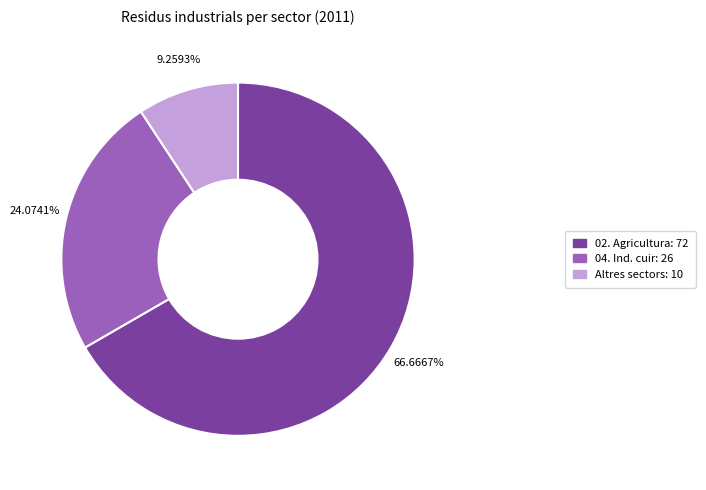

Count the number of slices in the pie.

3